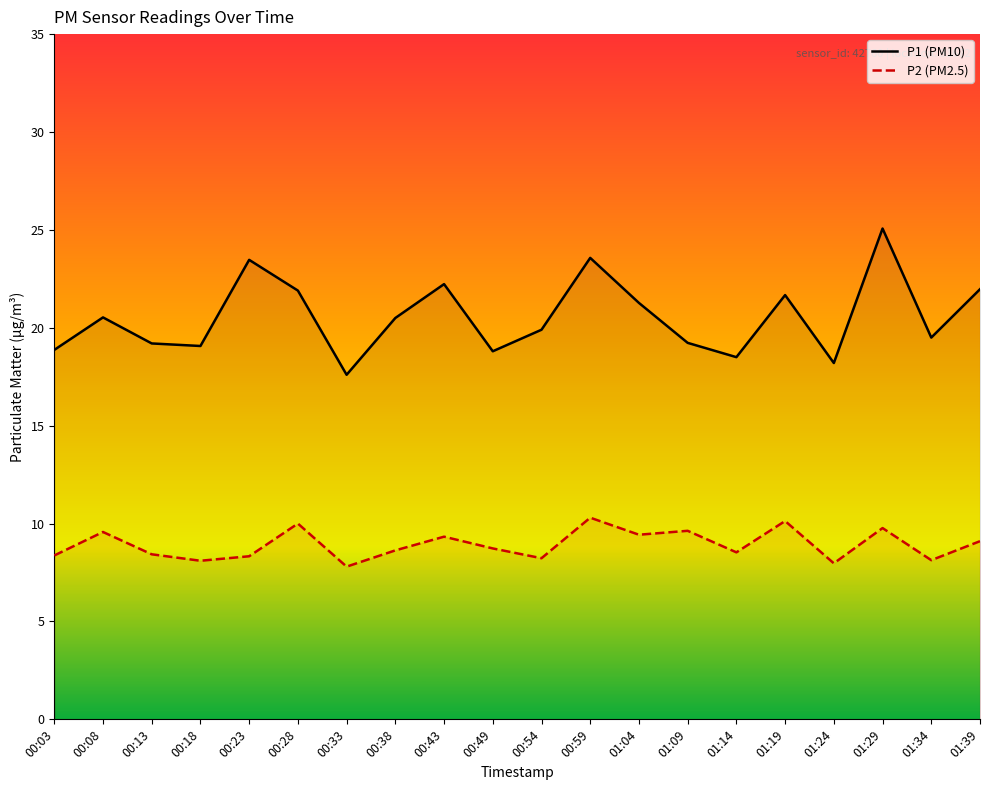

What is the difference between the second highest and minimum values in the P2 series?

2.3